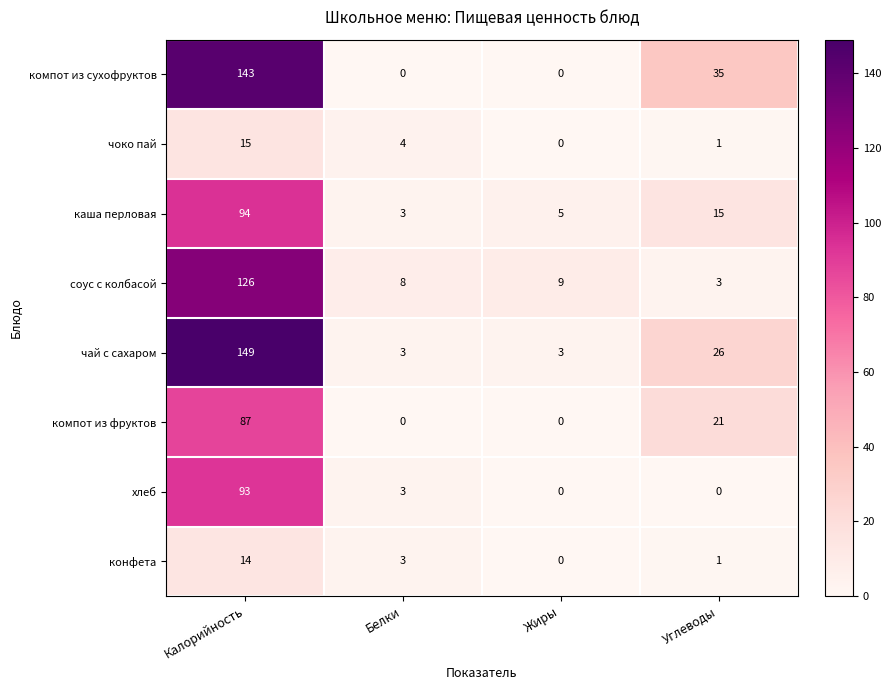

What value does the соус с колбасой series have at Белки, to the nearest 5?

10